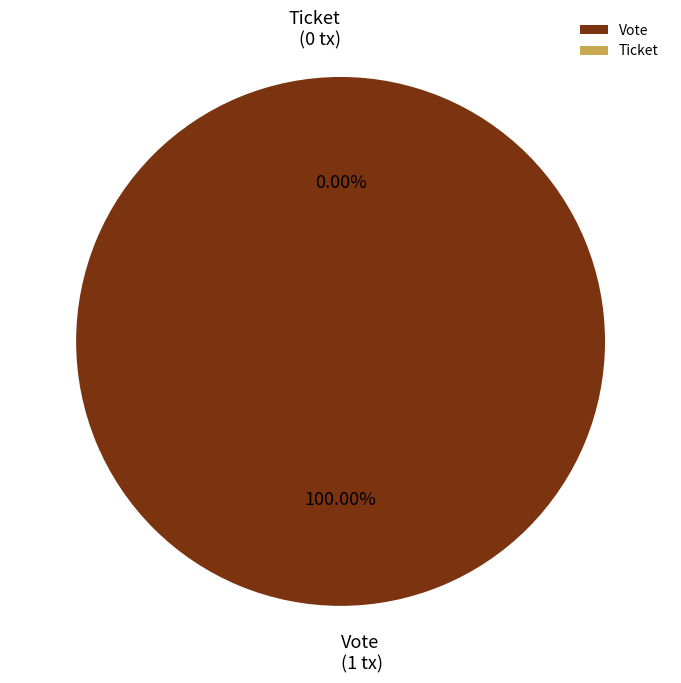

To the nearest percent, what is the combined percentage of Vote and Ticket?

100%